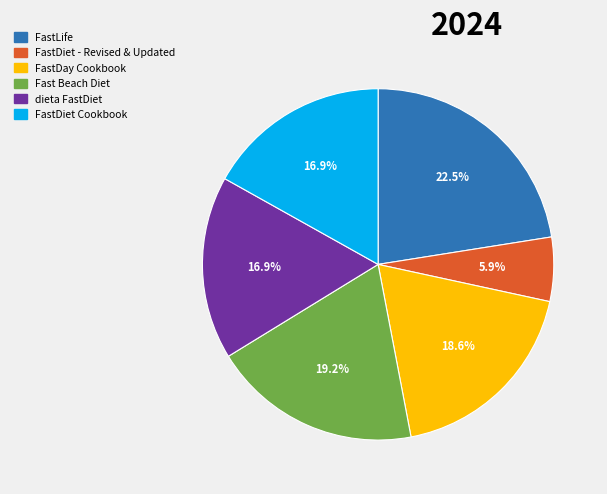

Which slice is the largest?

FastLife